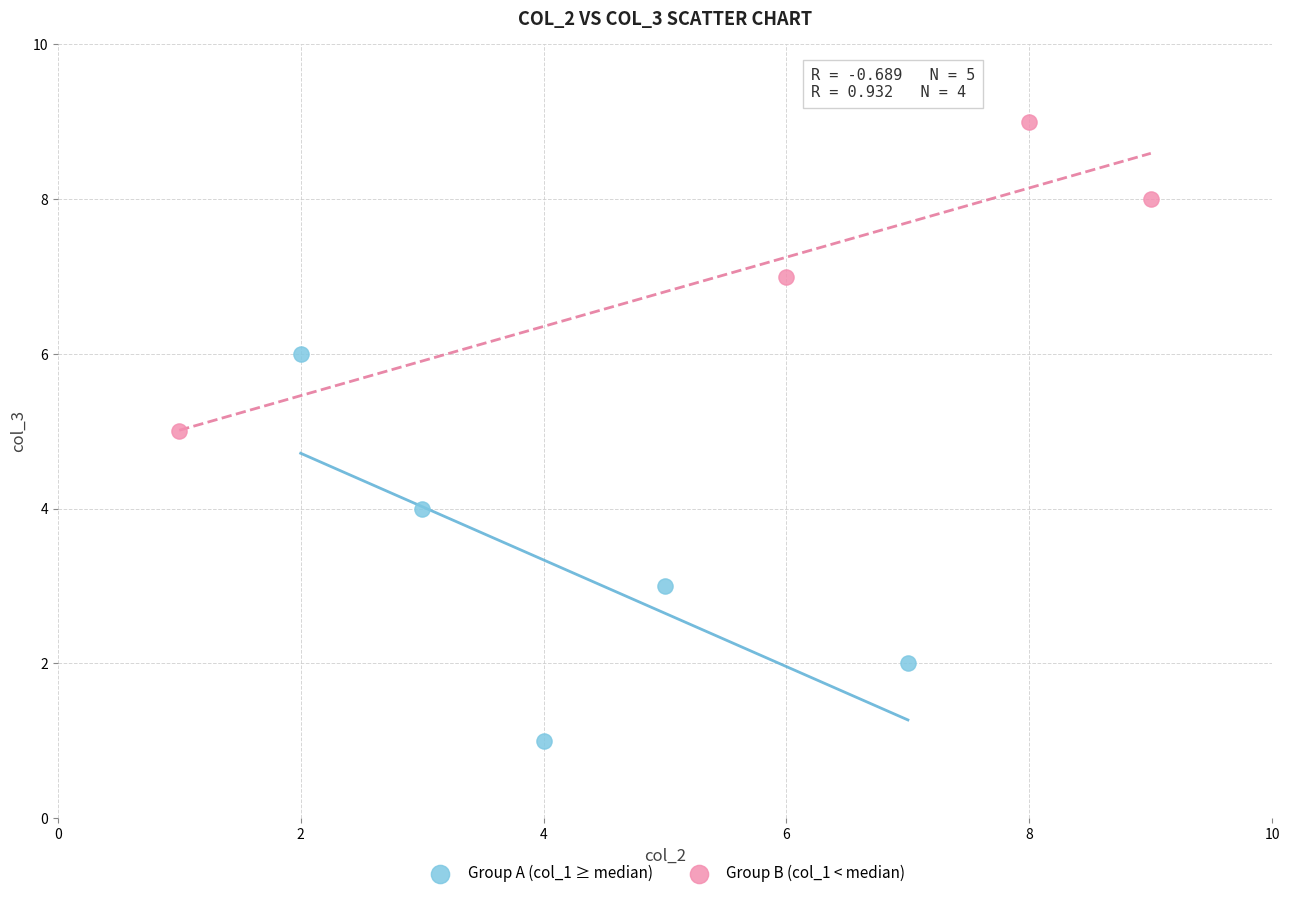

Which series contains the lowest Y value?

Group A (col_1 ≥ median)